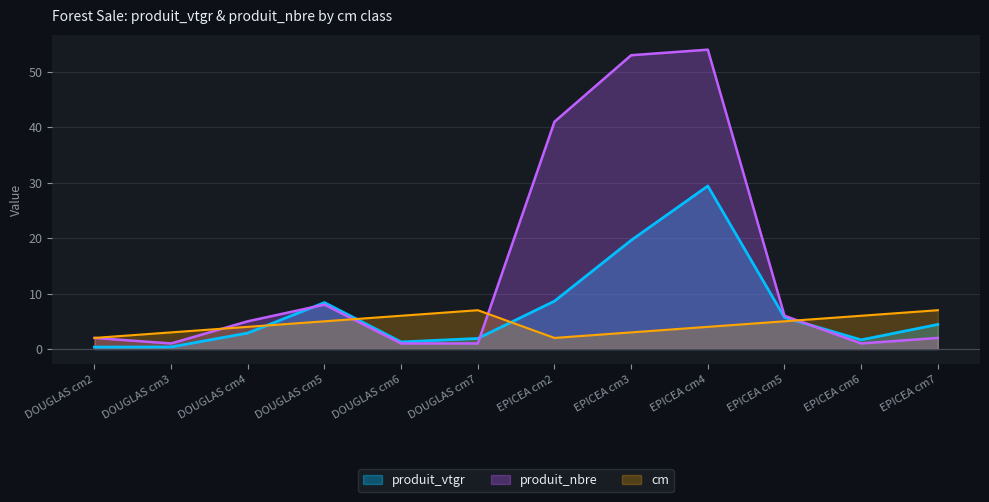

What is the difference between the maximum and minimum values in the cm series?

5.0